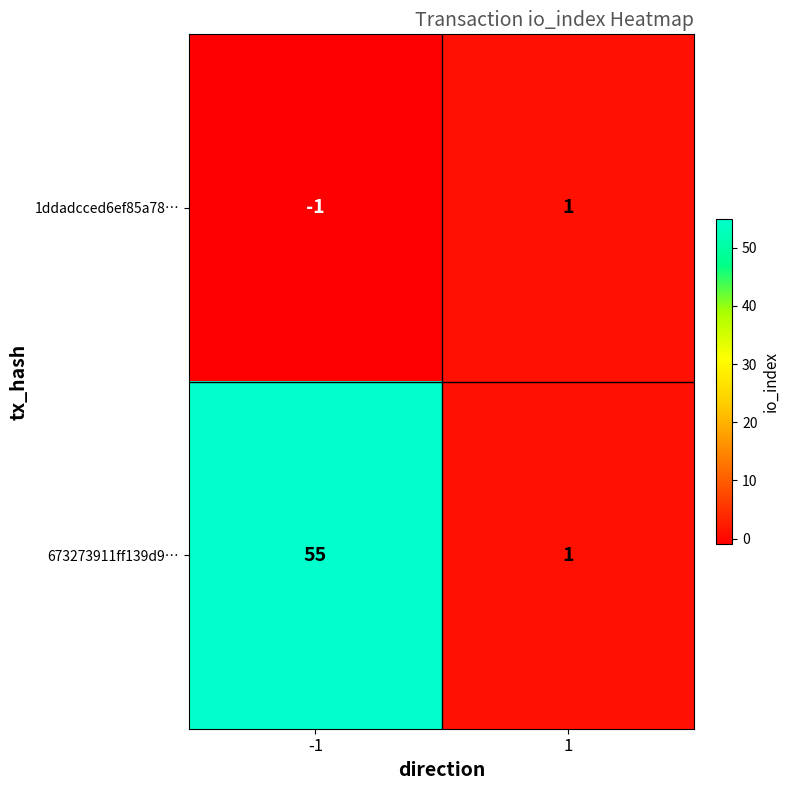

What is the highest value of the 673273911ff139d9… series?

55